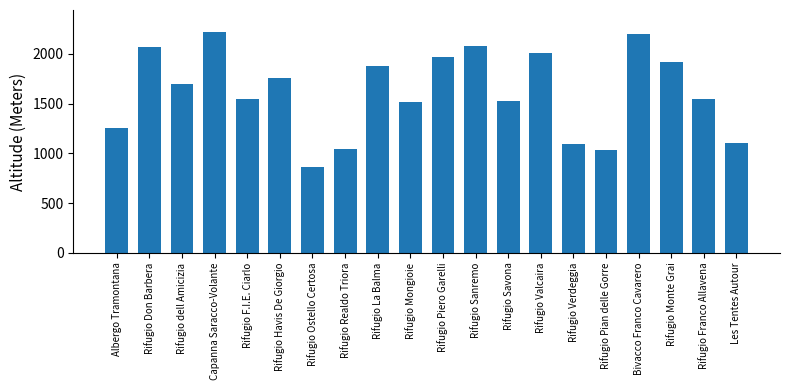

True or false: the data shows 1032 at Rifugio Pian delle Gorre.

True